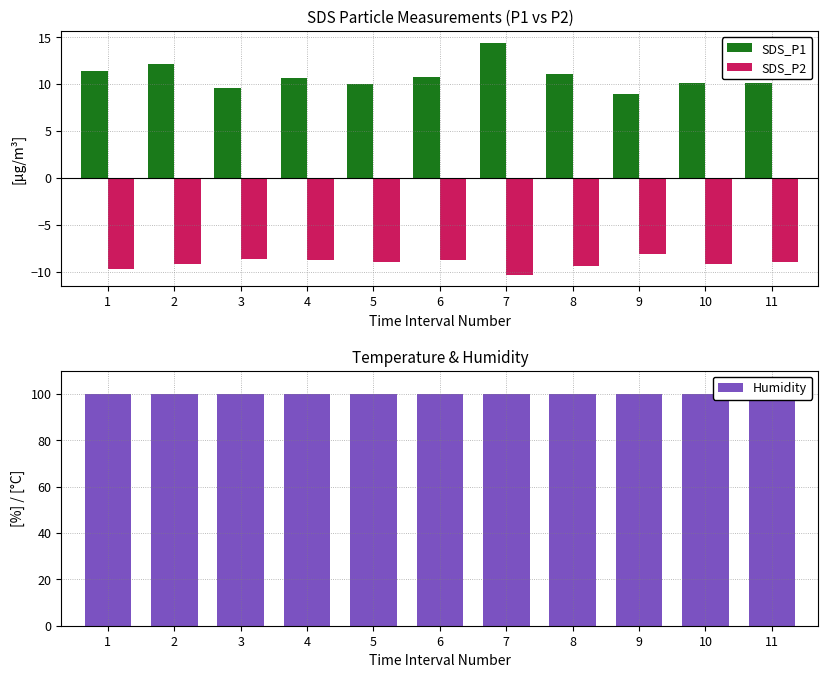

How many groups of bars are there?

11